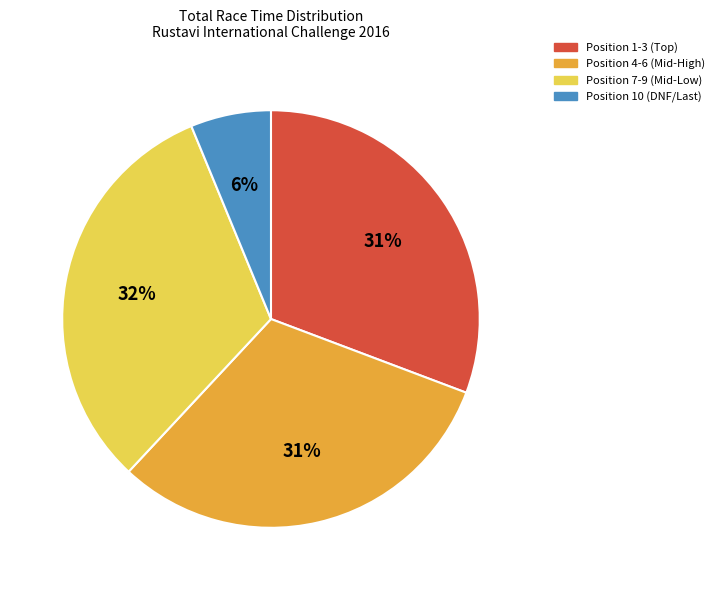

Is there any slice that represents more than half of the pie?

No